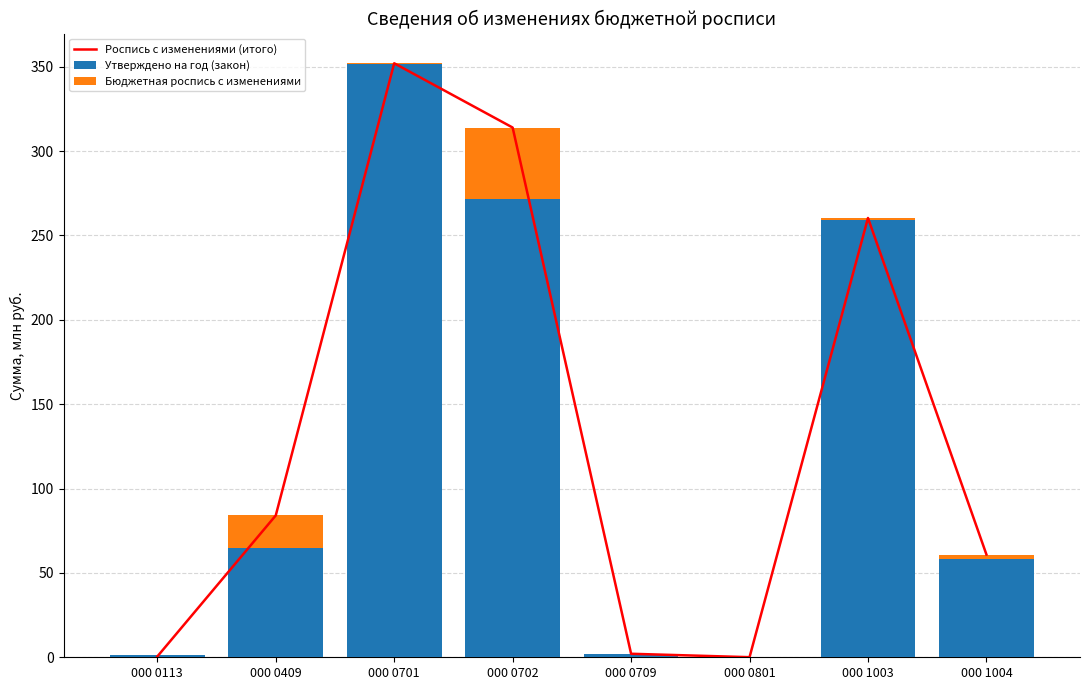

Which label corresponds to the smallest value in the chart?

000 0801